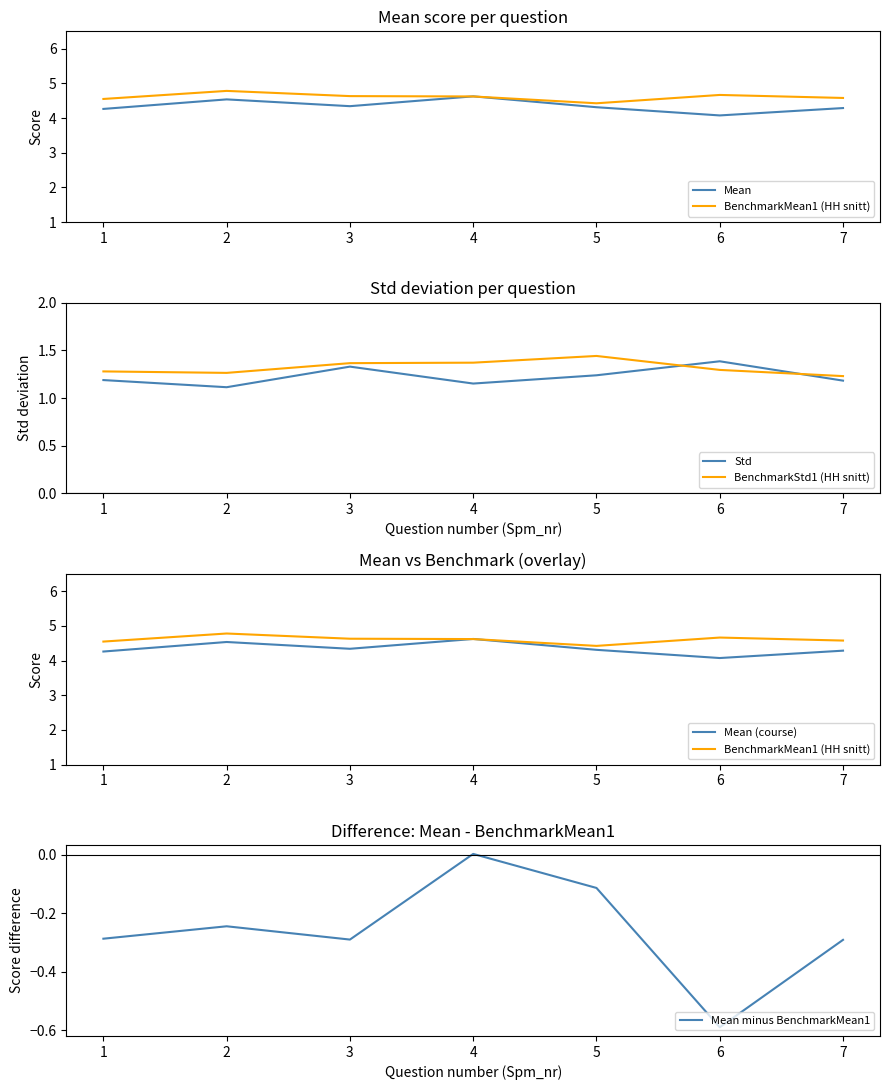

At which label is Mean minus BenchmarkMean1 closest to 0?

4